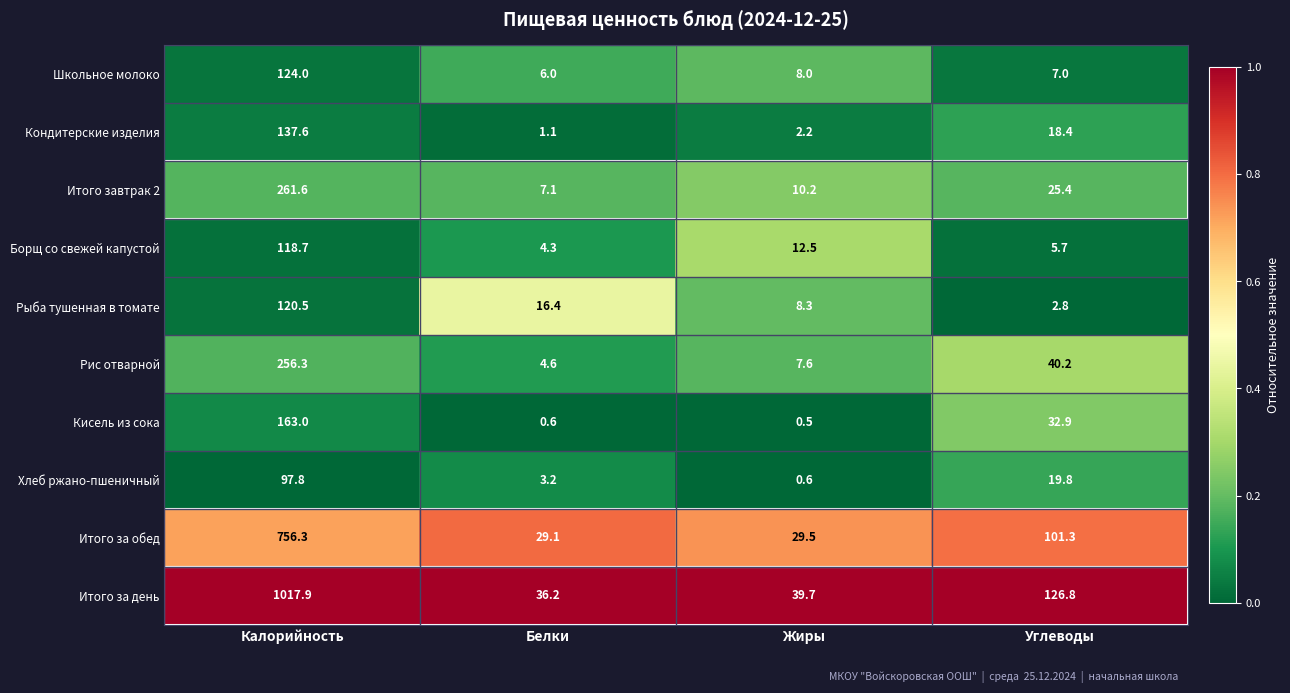

Which series has the largest range (max minus min)?

Итого за день